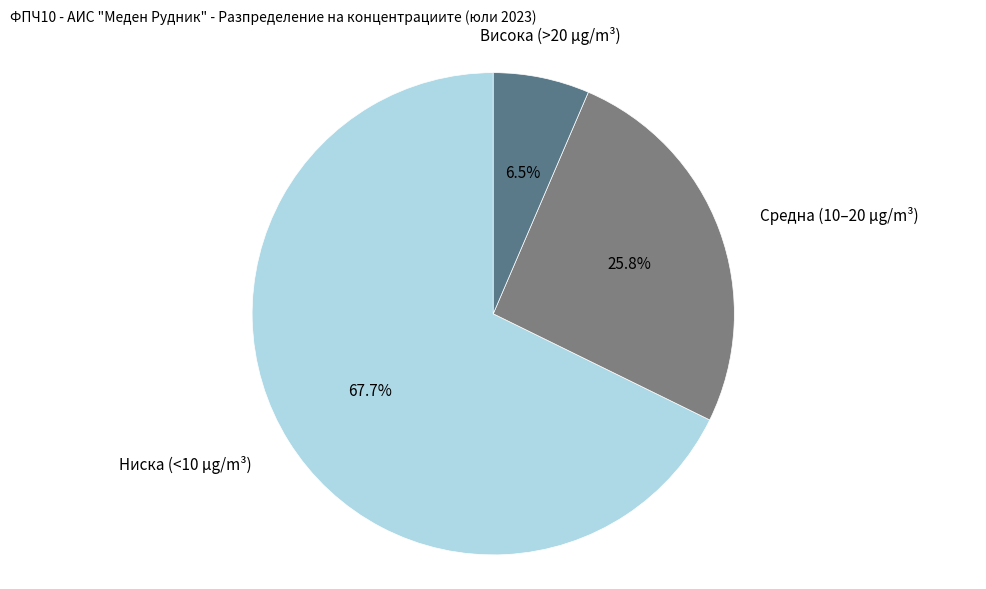

Does any single category account for the majority?

Yes